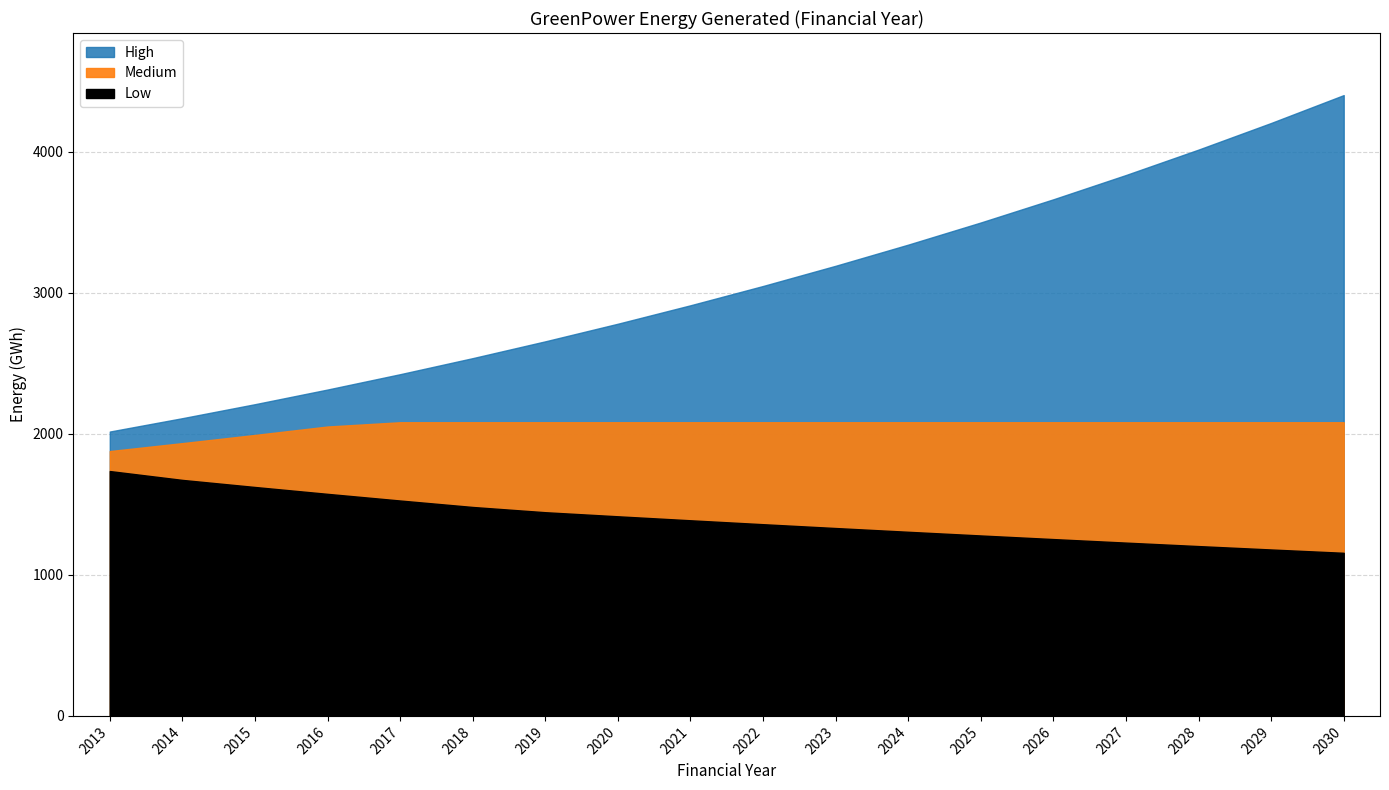

Is the value of Medium at 2021 greater than the value of High at 2023?

No